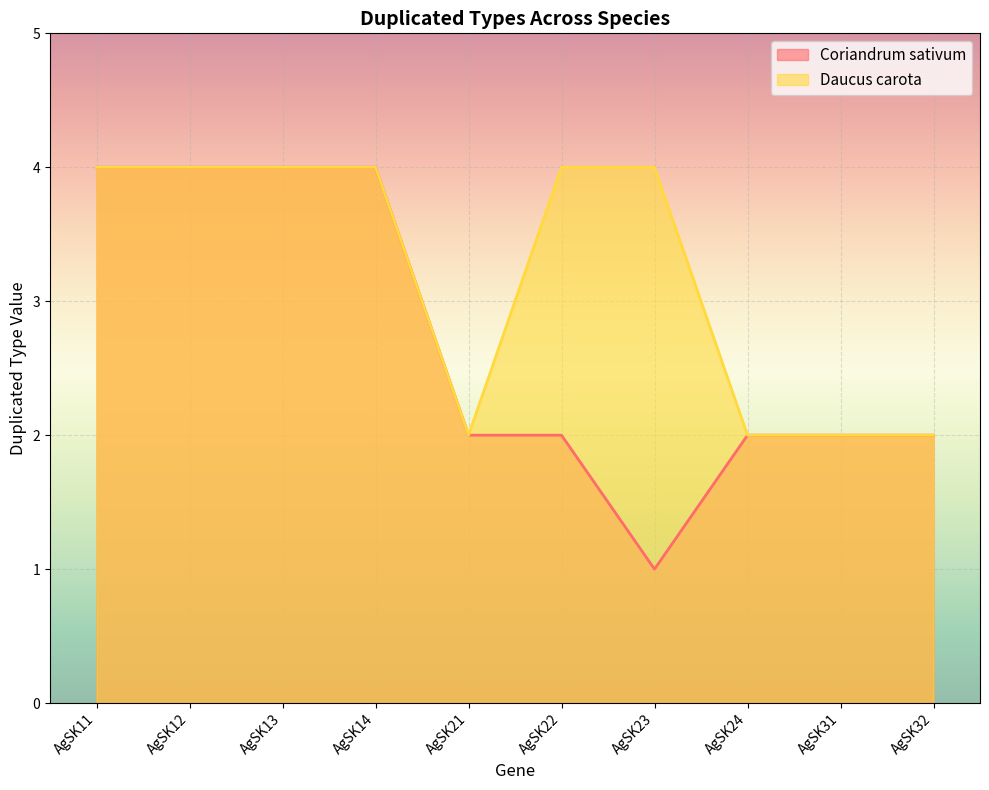

At which label does Daucus carota reach its peak?

AgSK11